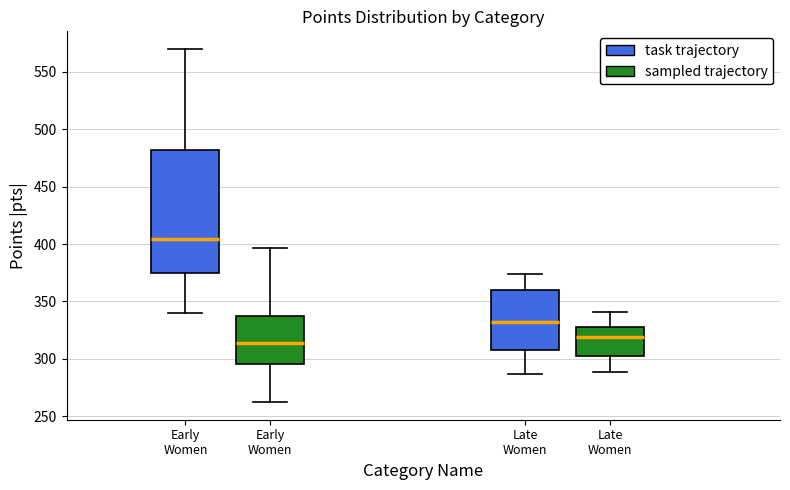

Which box is the tallest, from its lower edge to its upper edge?

Early Women (task trajectory)